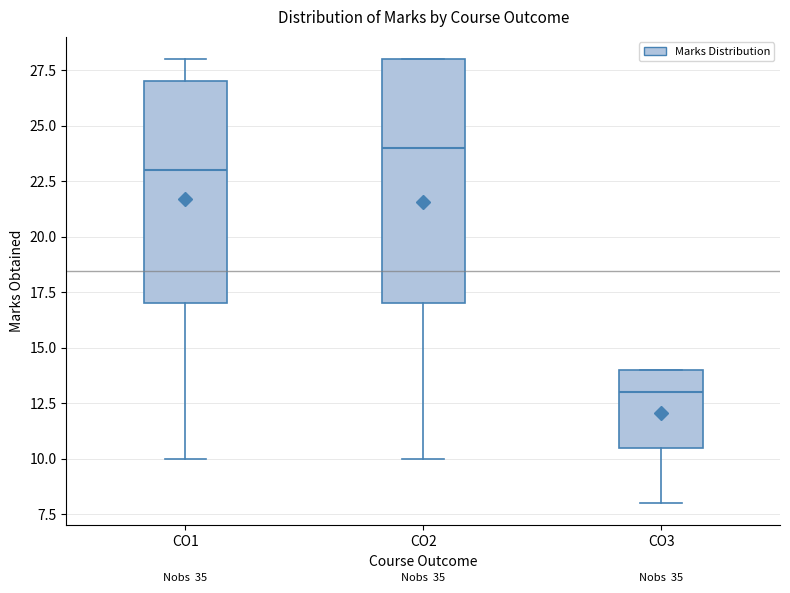

Reading left to right, read every box against the y-axis: the position of its median line, the range the box covers, and the ends of its whiskers. The values are not printed on the chart, so give them approximately, as read against the axis.

CO1: median 23.0, box 17.0 to 27.0, whiskers 10.0 to 28.0
CO2: median 24.0, box 17.0 to 28.0, whiskers 10.0 to 28.0
CO3: median 13.0, box 10.5 to 14.0, whiskers 8.0 to 14.0